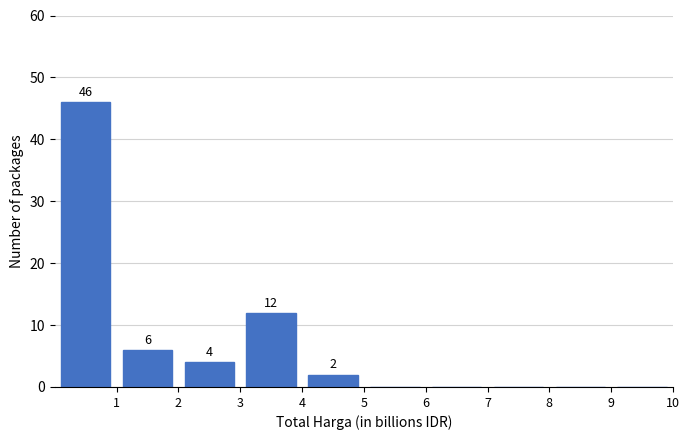

Which range on the x-axis has the tallest bar?

0 to 1